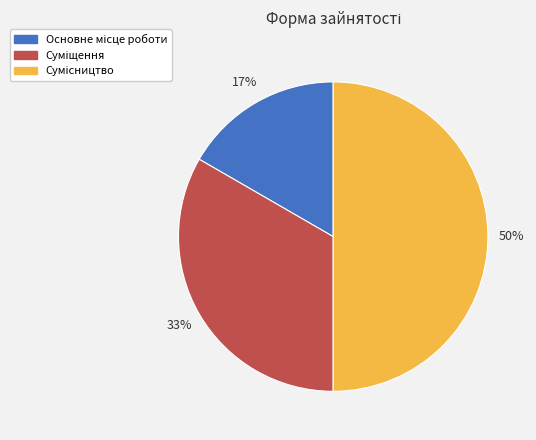

How many segments does this pie chart have?

3